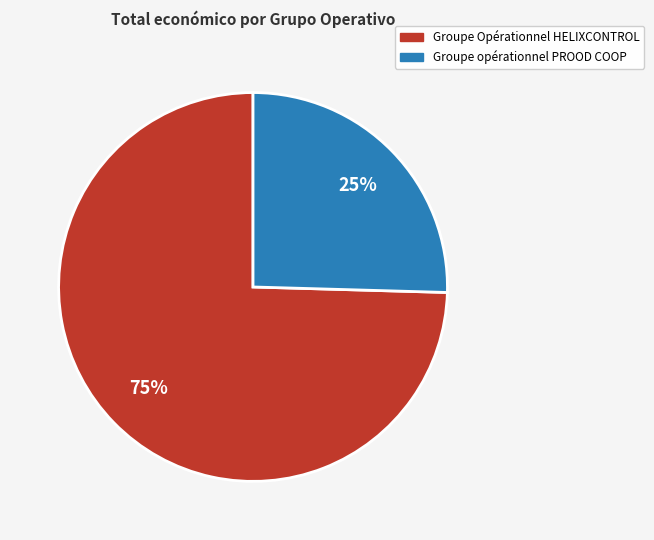

To the nearest percent, what percentage of the pie is Groupe Opérationnel HELIXCONTROL?

75%